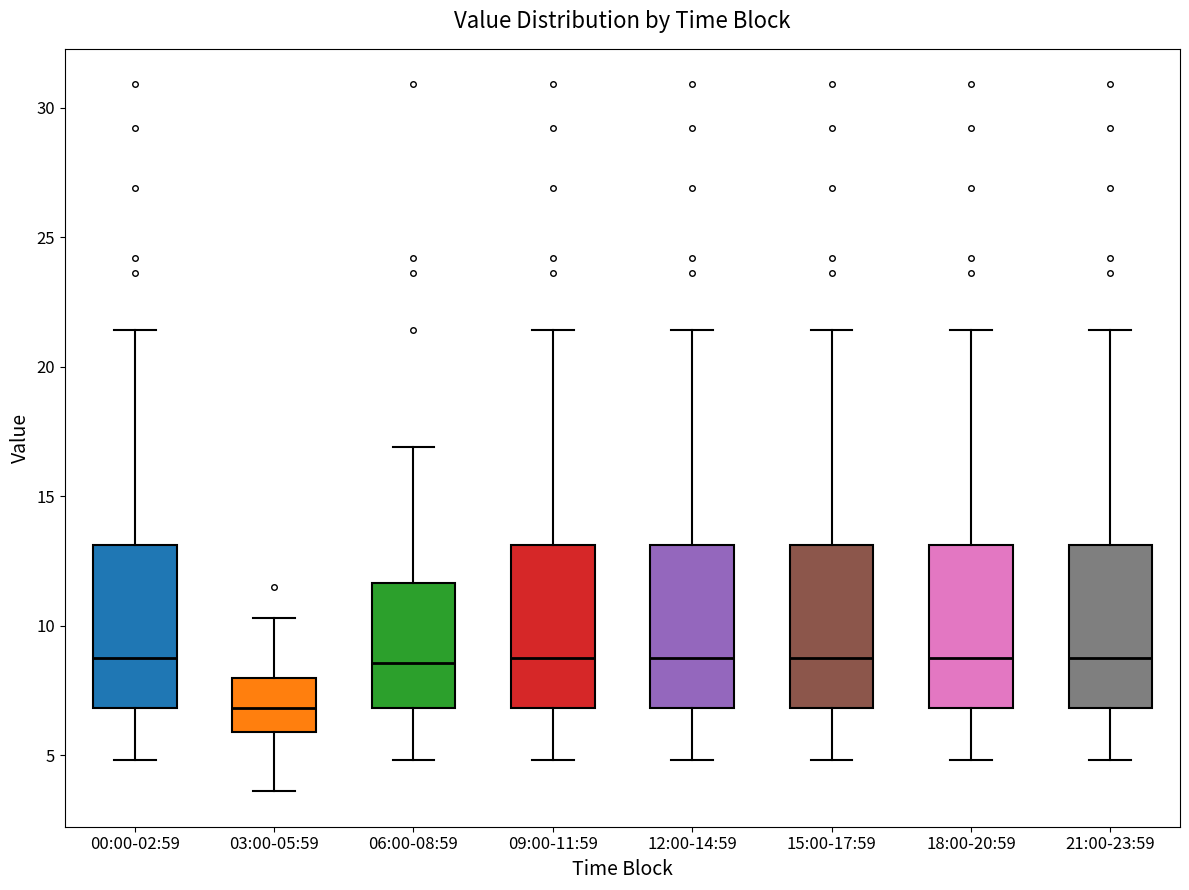

Where does the upper whisker of the box for 18:00-20:59 end on the y-axis? The values are not printed on the chart, so give them approximately, as read against the axis.

21.5